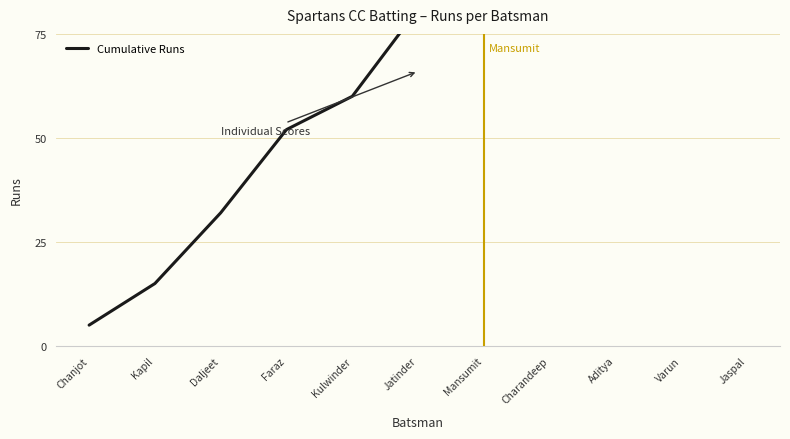

Reading left to right, what are all the values shown in this chart?

5	15	32	52	60	81	144	145	169	170	170